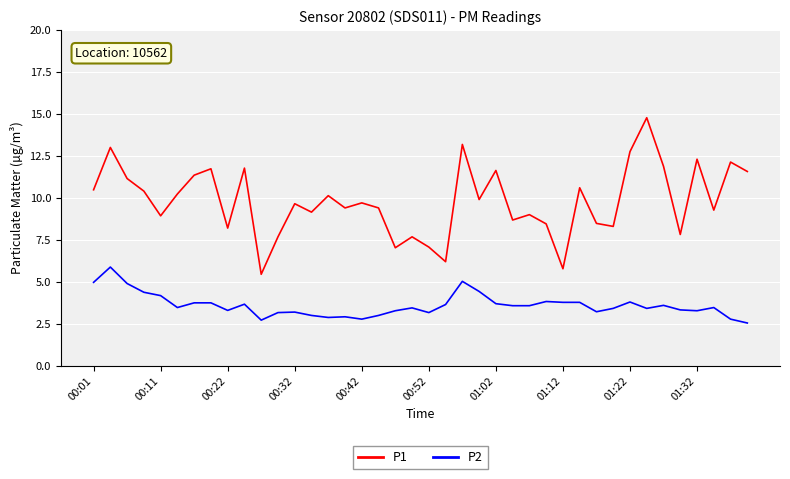

What is the lowest value of the P1 series?

5.5